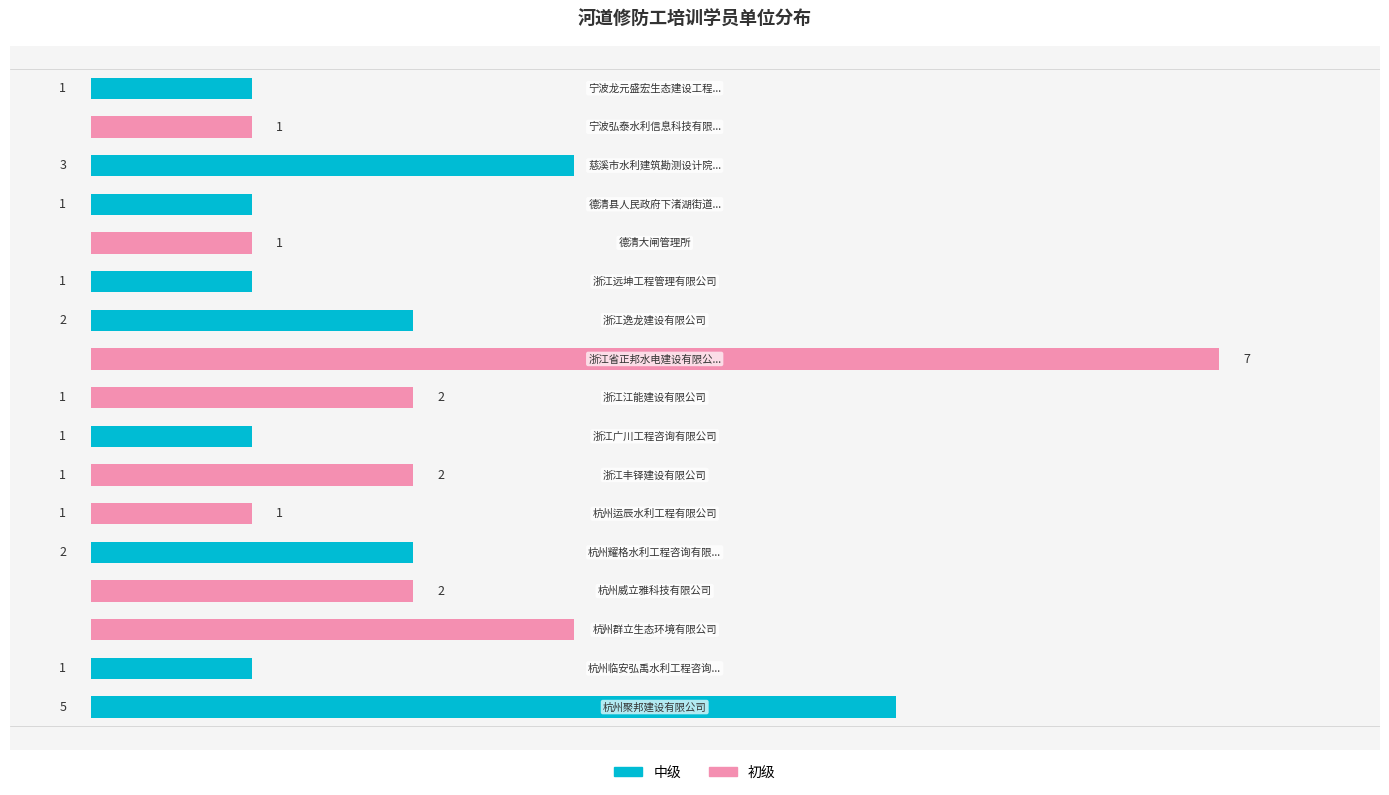

Does the chart contain any negative values?

No